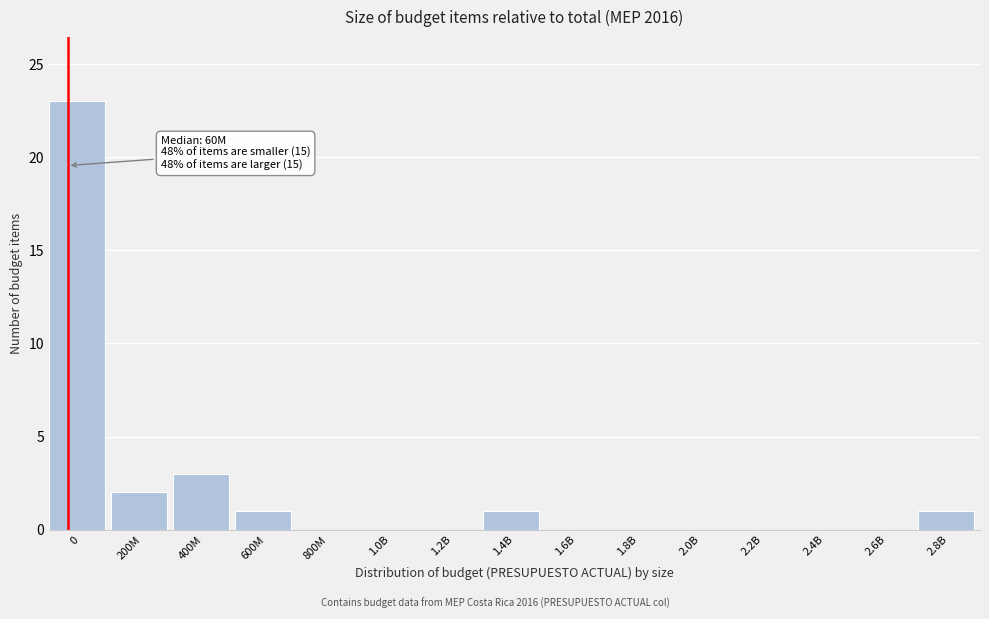

Reading right to left, extract all data points from this chart.

2.8B=1	2.6B=0	2.4B=0	2.2B=0	2.0B=0	1.8B=0	1.6B=0	1.4B=1	1.2B=0	1.0B=0	800M=0	600M=1	400M=3	200M=2	0=23